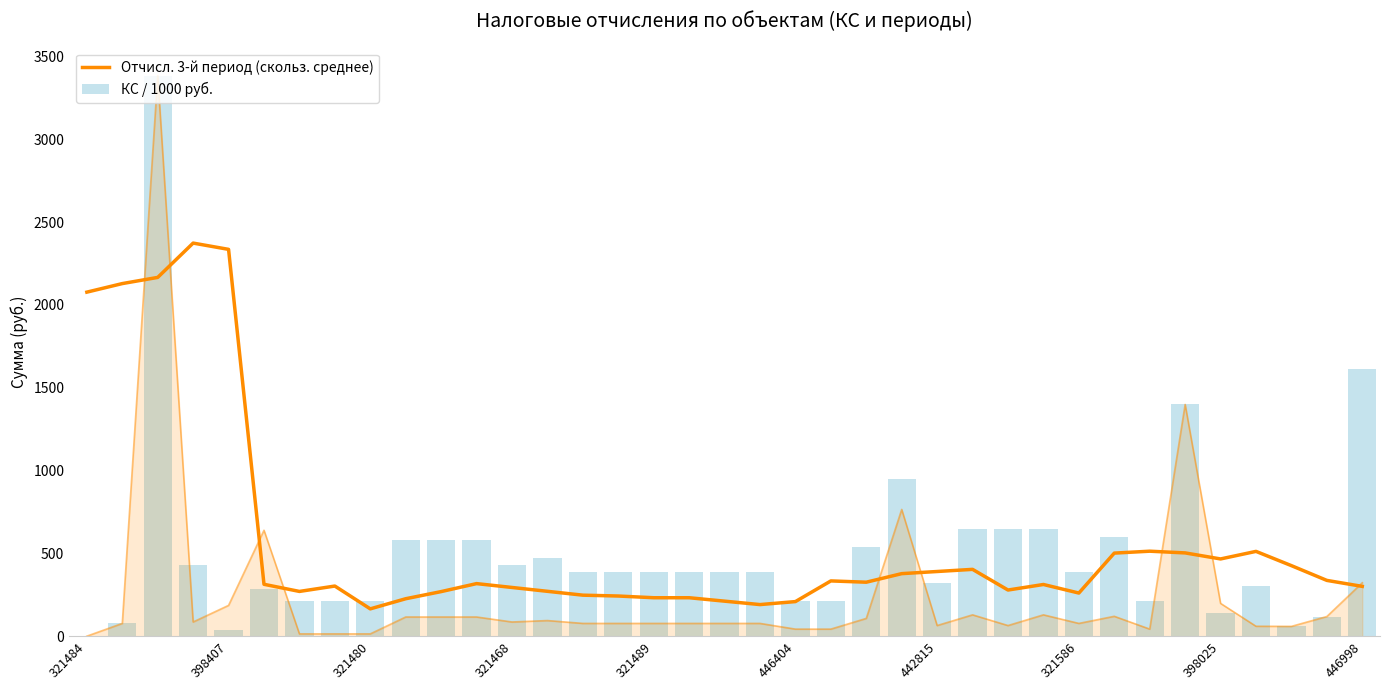

What is the sum of all Отчисл. 3-й период (скольз. среднее) values?

21323.7